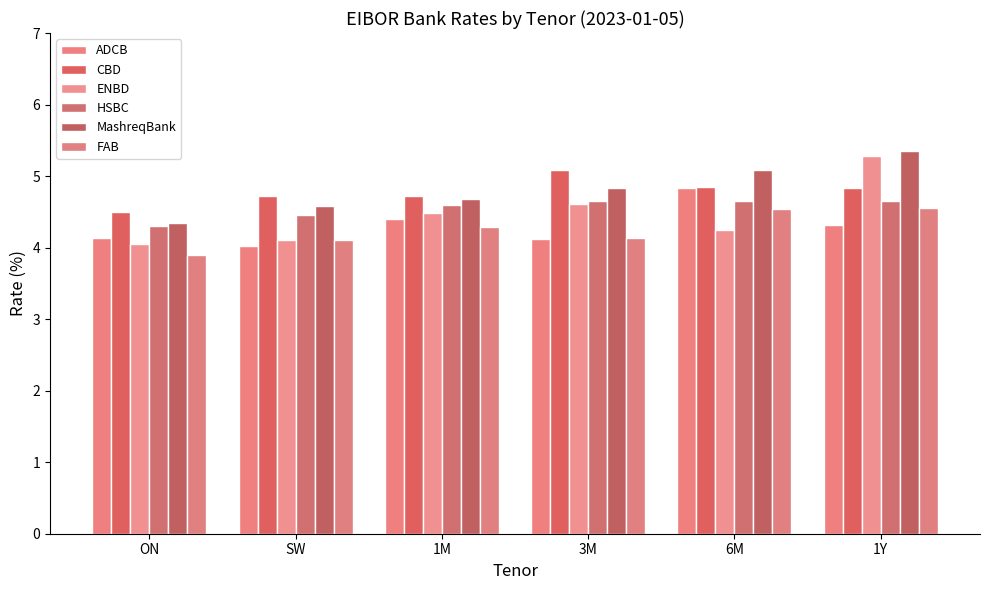

How many data points in FAB are less than 4?

1